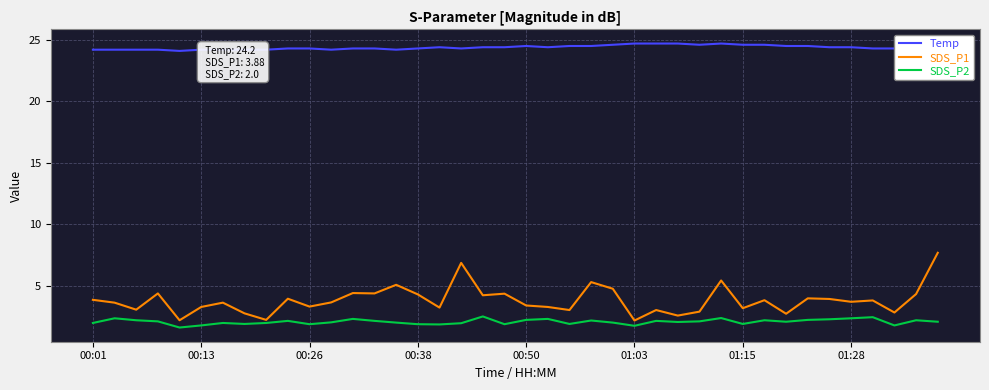

What is the difference between the maximum and minimum values in the Temp series?

0.6